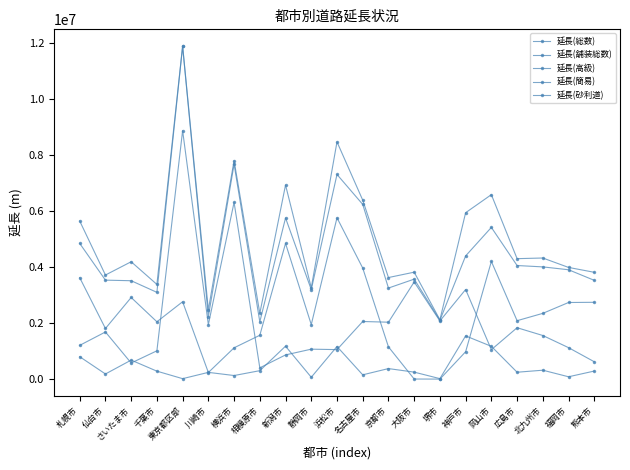

What is the total value across all series at 浜松市?

23747910.0